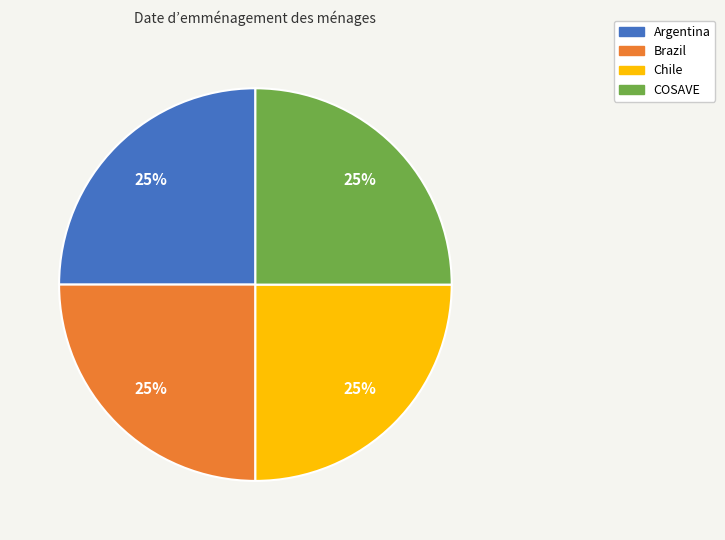

Does Brazil account for over 50% of the chart?

No